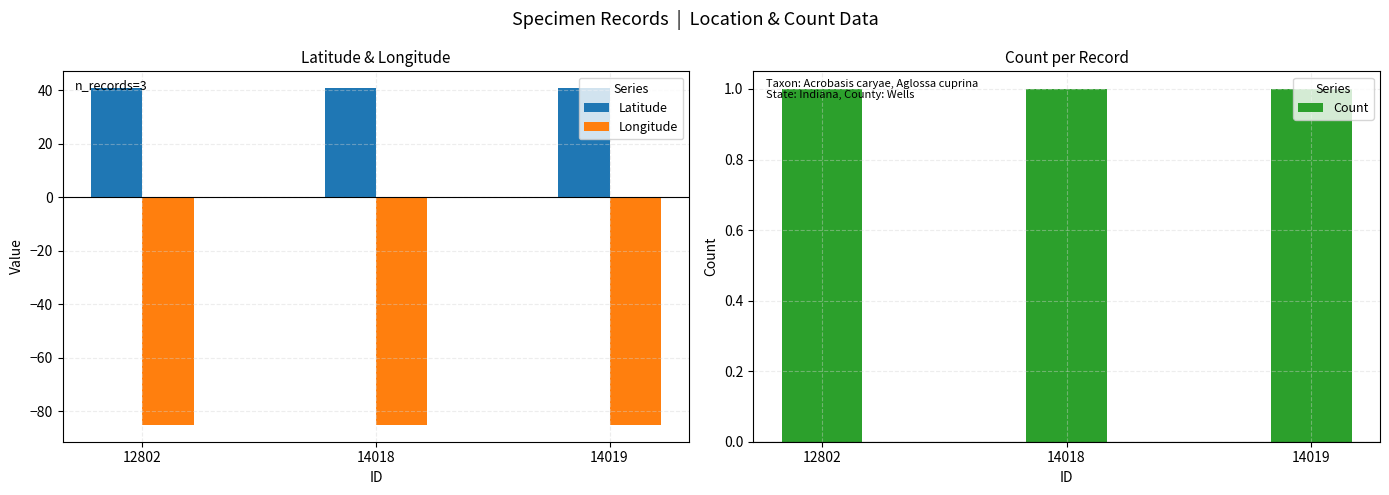

At how many categories does at least one series exceed -5?

3